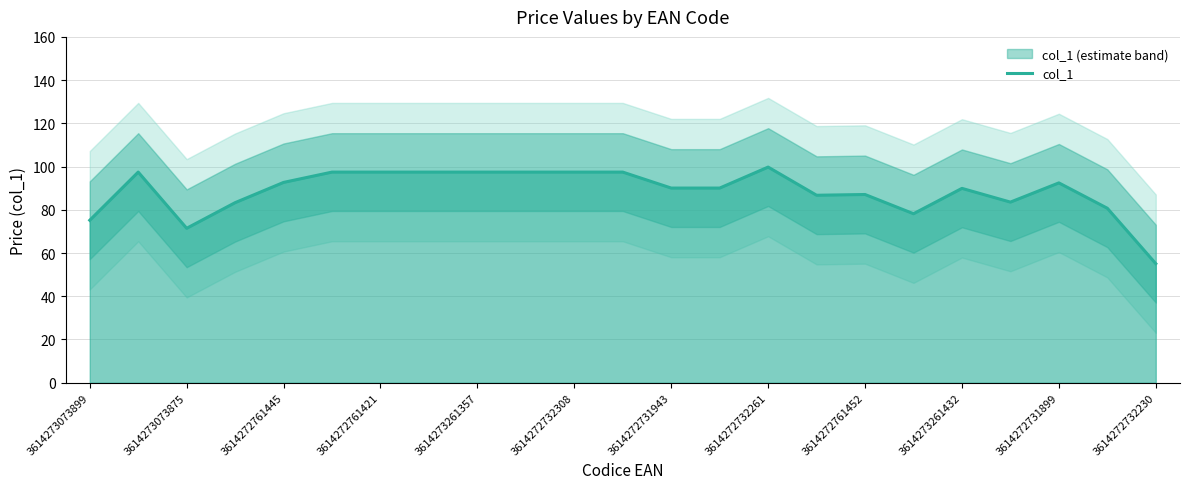

What is the highest value of the col_1 series?

99.8